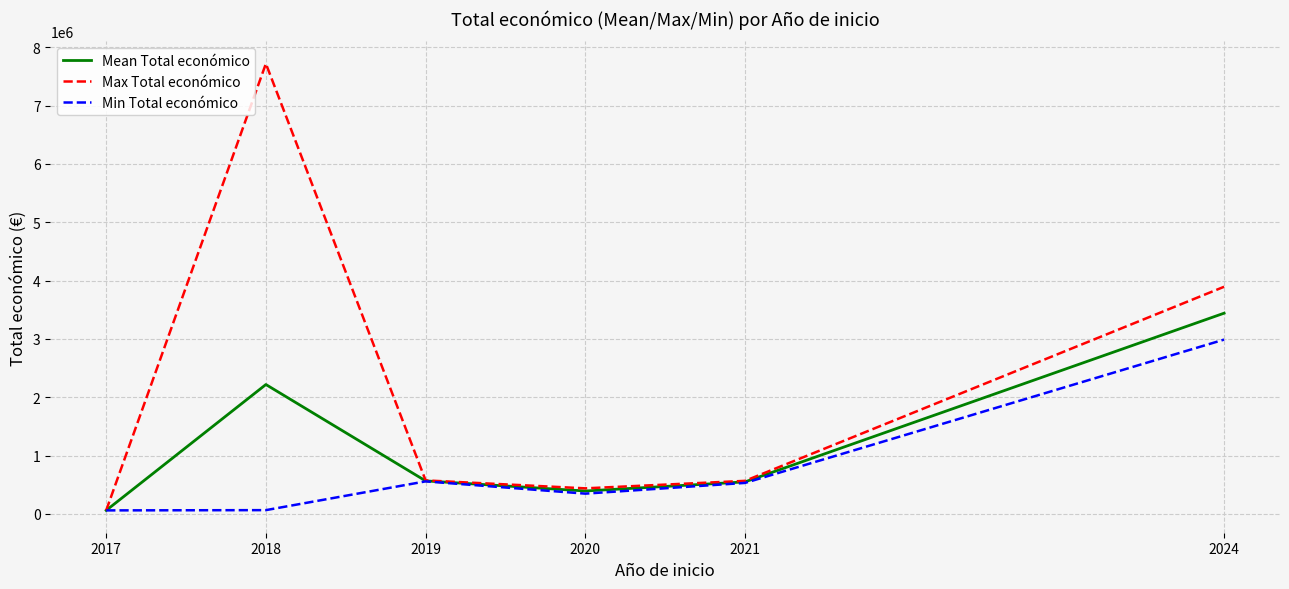

Between 2017 and 2018, which series saw the biggest shift?

Max Total económico